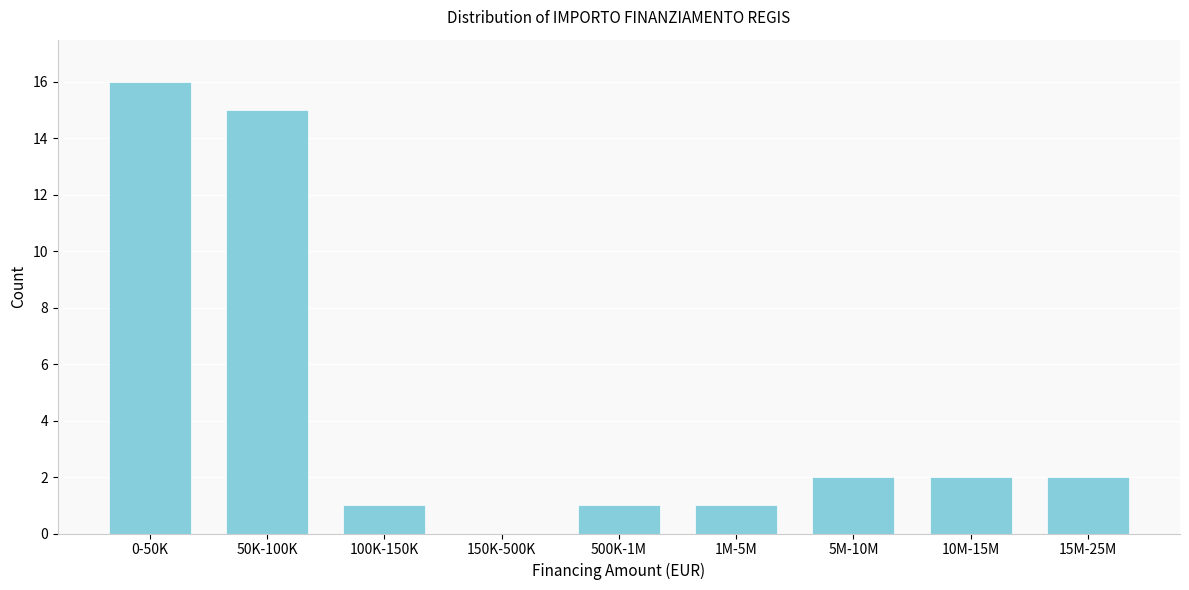

Reading left to right, what are all the values shown in this chart?

0-50K=16	50K-100K=15	100K-150K=1	150K-500K=0	500K-1M=1	1M-5M=1	5M-10M=2	10M-15M=2	15M-25M=2